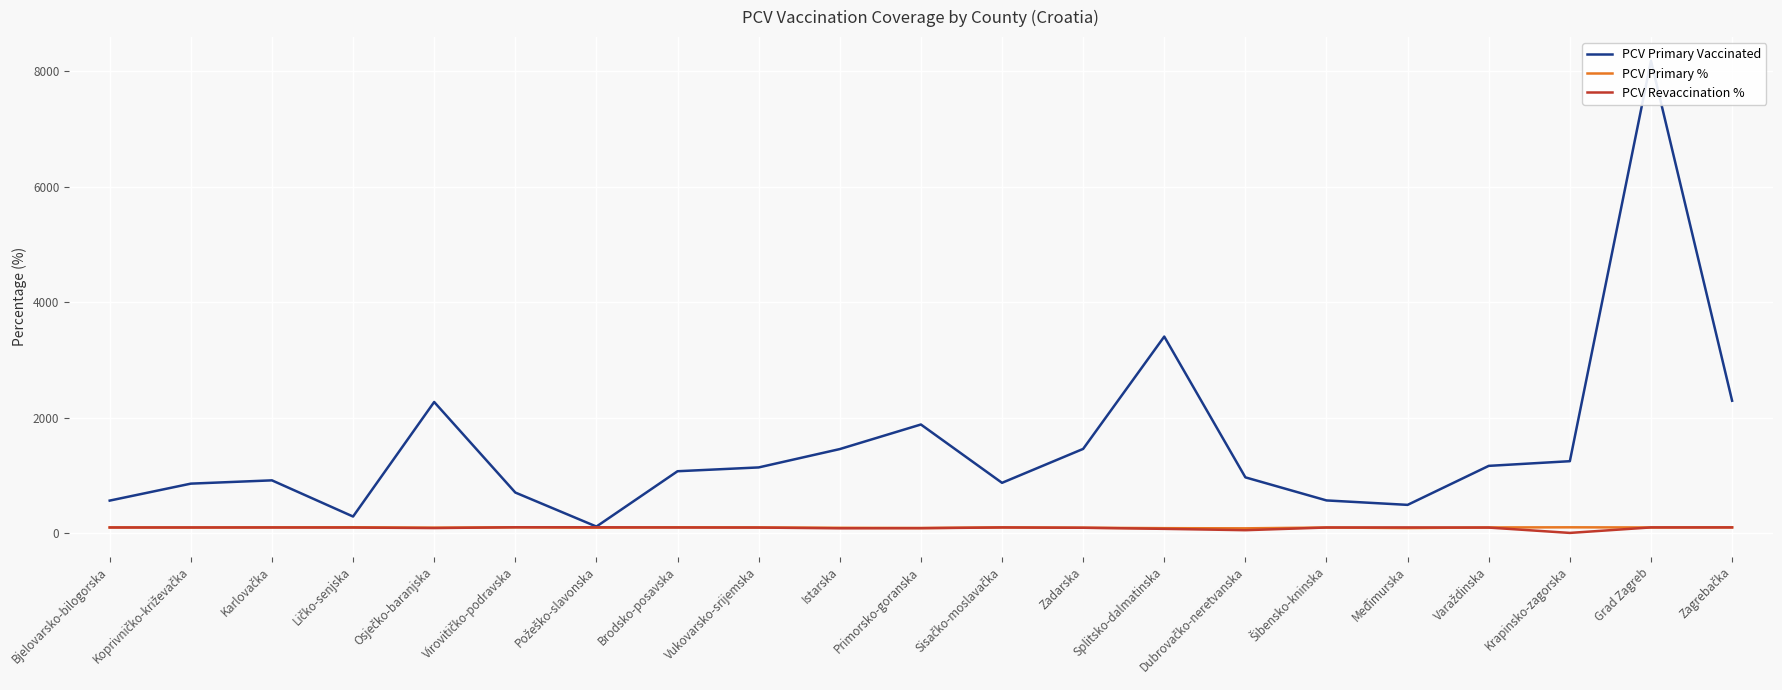

Where is PCV Primary % nearest to the value 88?

Istarska